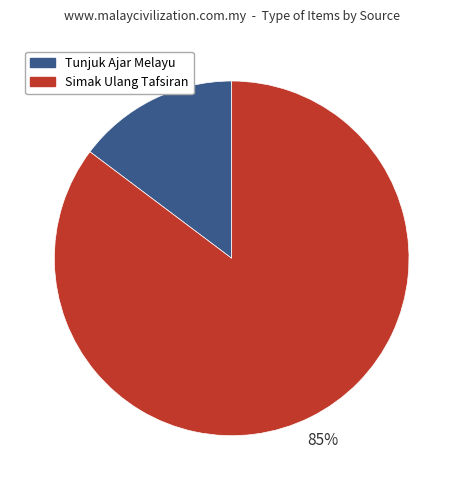

How many slices are in this pie chart?

2